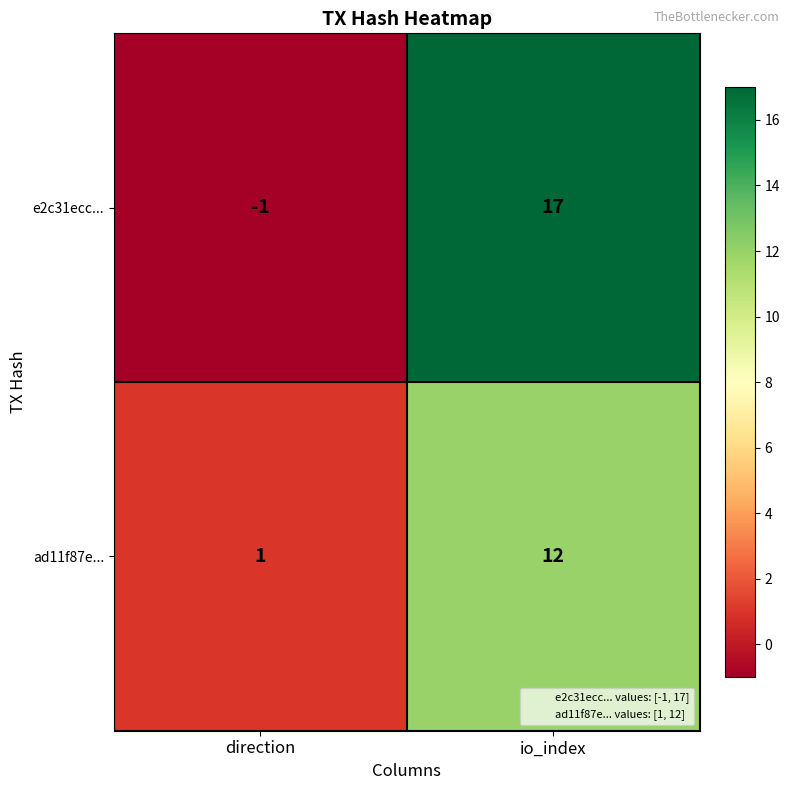

What is the difference between the highest and lowest values at direction?

2